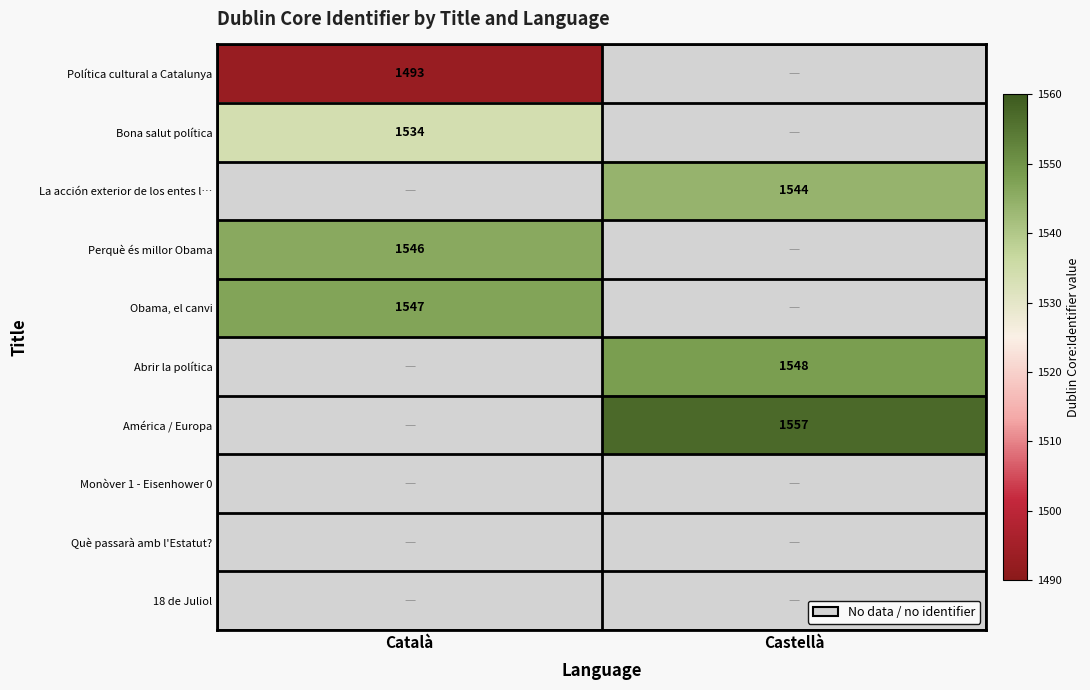

The value of América / Europa at Castellà is 468.4. True or false?

False